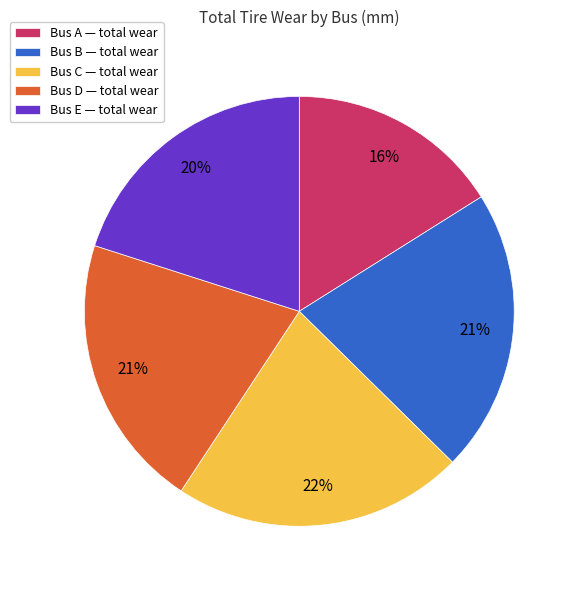

How many segments does this pie chart have?

5